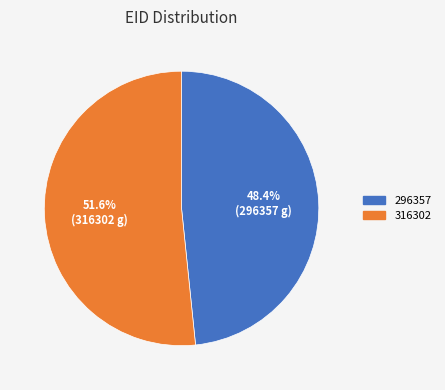

To the nearest percent, what portion does 316302 represent?

52%